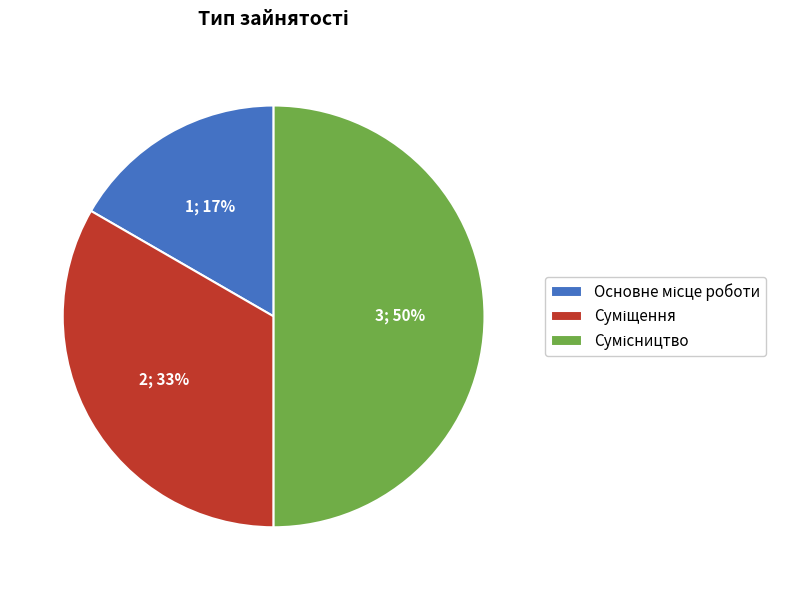

To the nearest percent, what is the average slice percentage?

33%